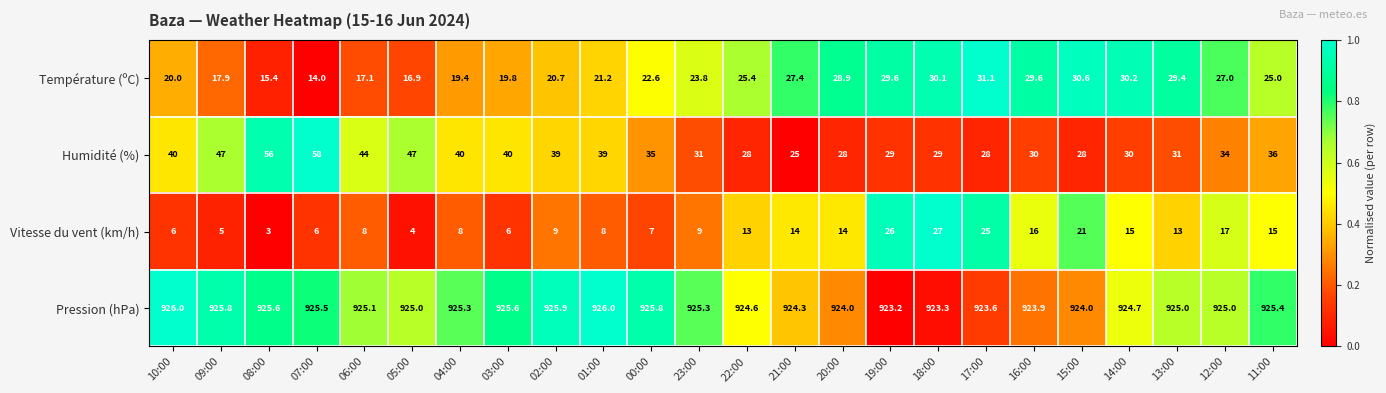

Which series has the widest spread of values?

Humidité (%)